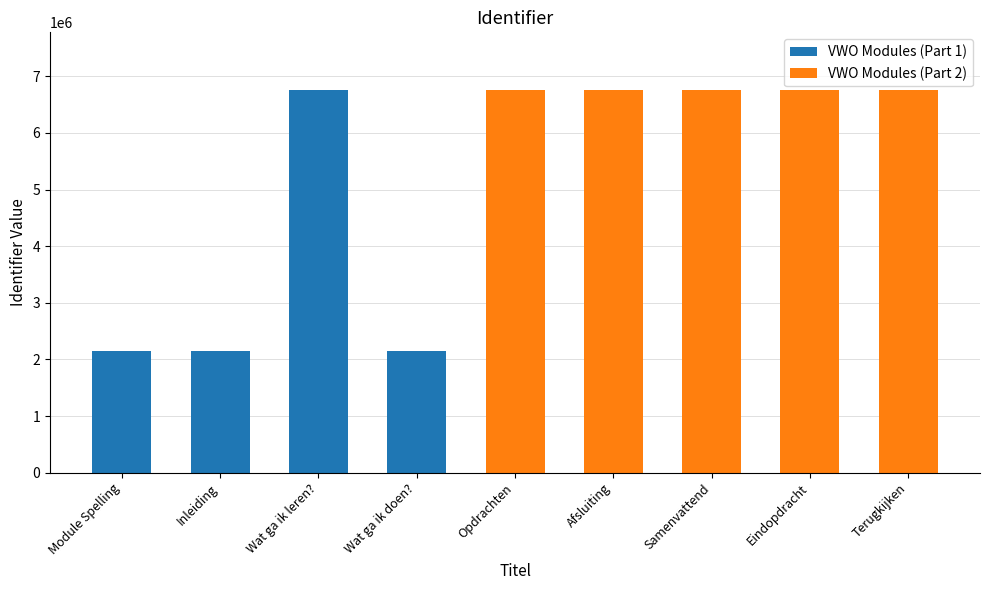

What is the label of the 8th bar from the right?

Inleiding